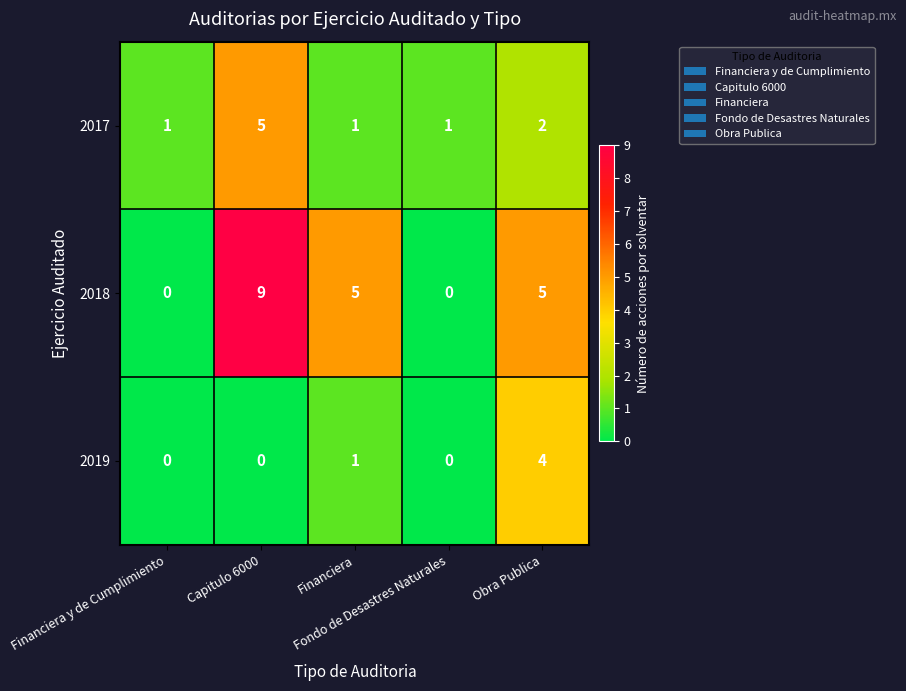

What is the greatest value displayed?

9